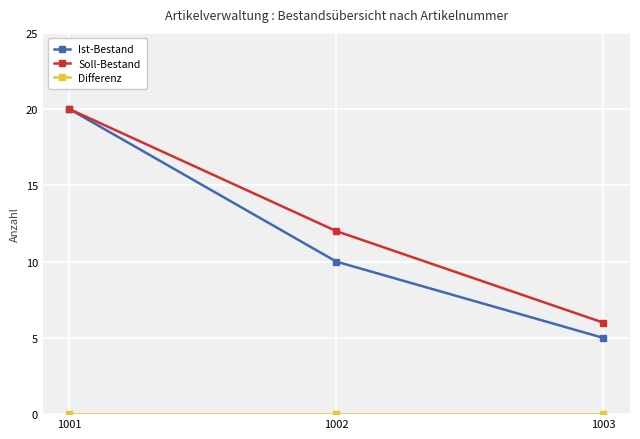

Which label corresponds to the largest value in the chart?

1001